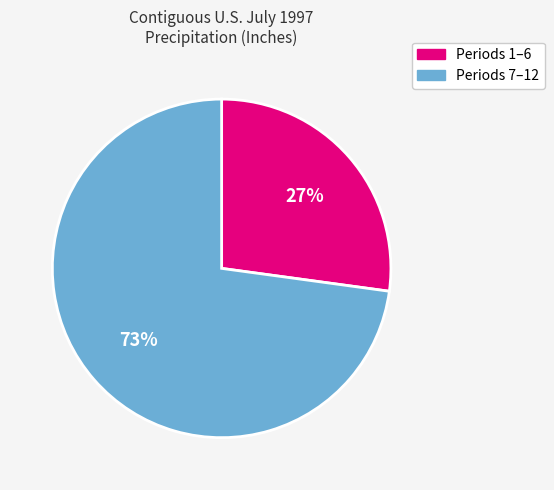

Is there any slice that represents more than half of the pie?

Yes